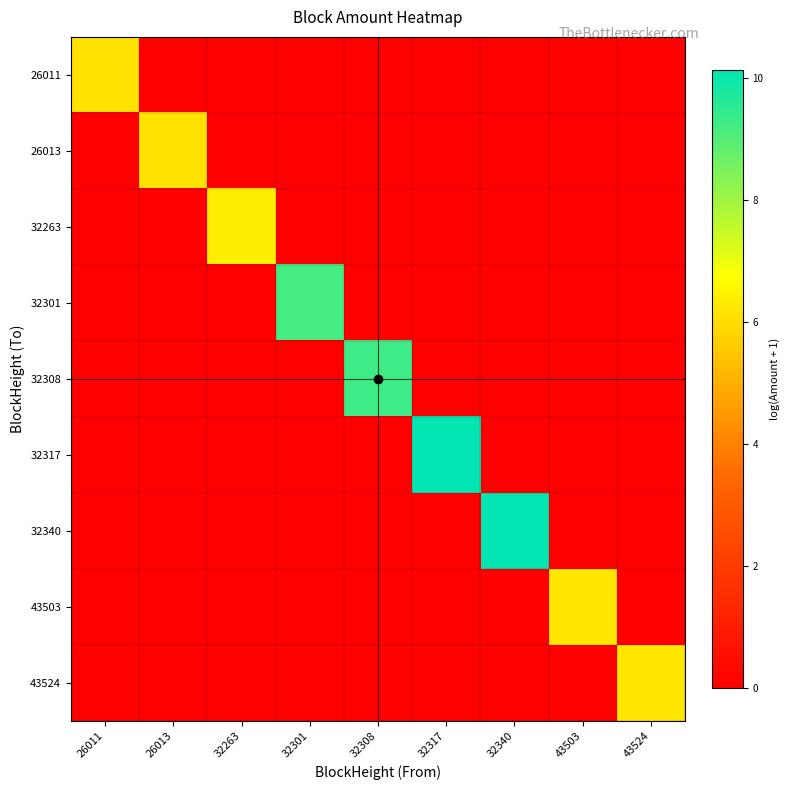

Which series has the widest spread of values?

32317